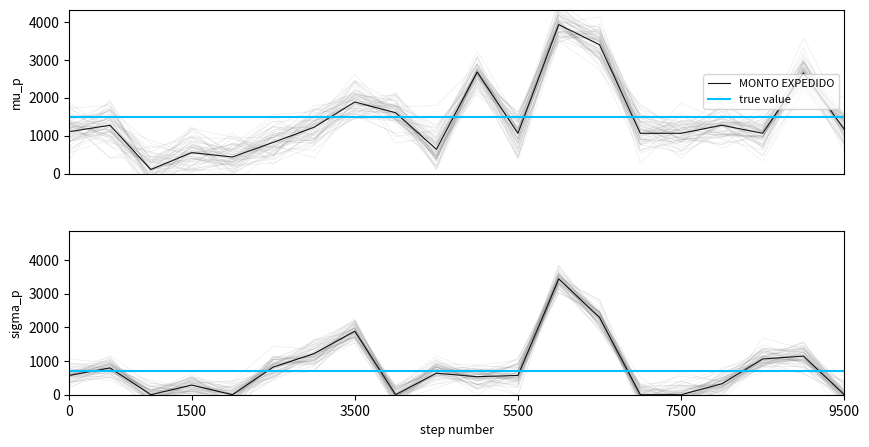

Reading right to left, transcribe all the data shown in this chart.

MONTO EXPEDIDO: 1167.4	2653.1	1061.1	1273.5	1061.2	1061.2	3396.0	3926.6	1061.2	2674.6	639.9	1602.4	1887.0	1219.5	821.1	437.6	551.9	106.1	1273.5	1103.7
MONTO UTILIZADO: 0.0	1146.2	1061.1	325.7	0.0	0.0	2292.3	3438.4	573.1	534.9	639.9	0.0	1887.0	1219.5	821.1	0.0	286.5	0.0	795.8	573.1